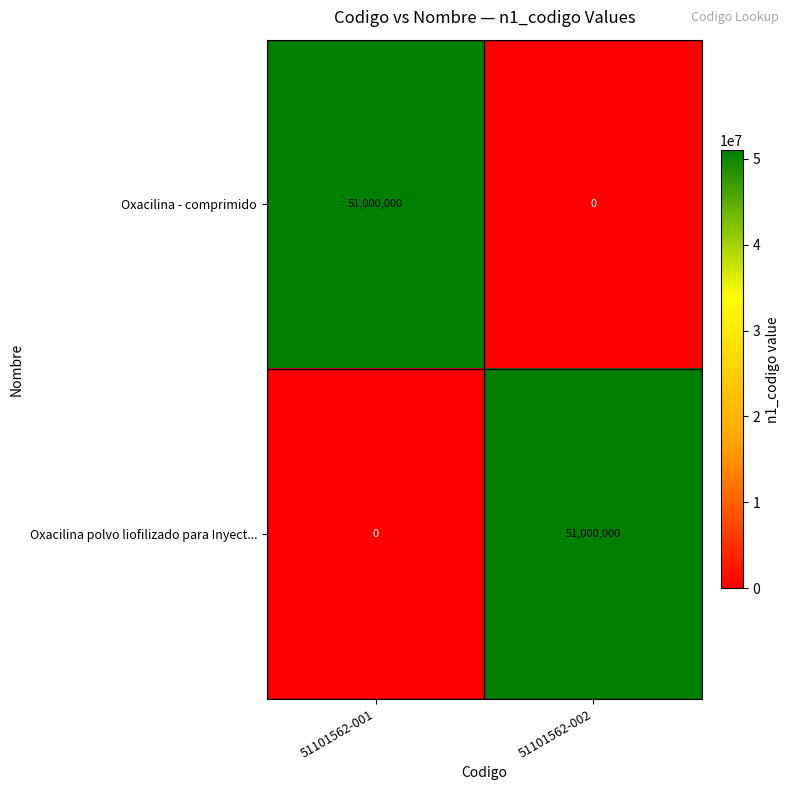

List the labels in order of Oxacilina - comprimido value, smallest first.

51101562-002, 51101562-001